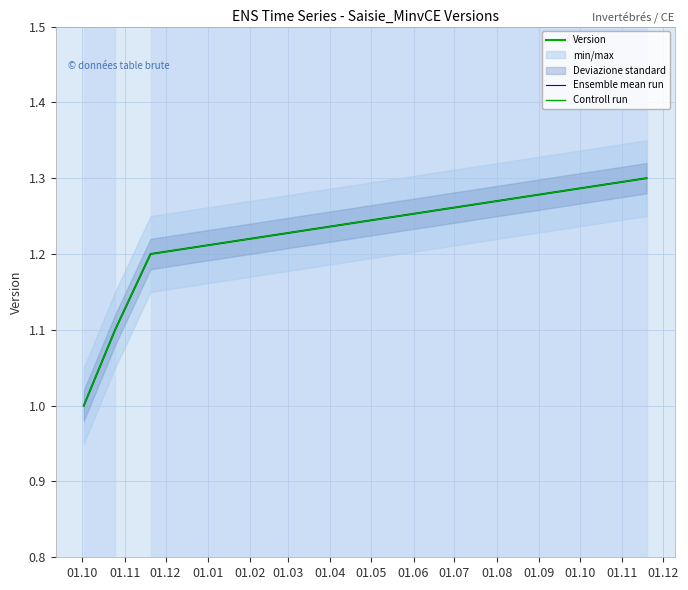

How many Ensemble mean run values are between 1 and 2?

4